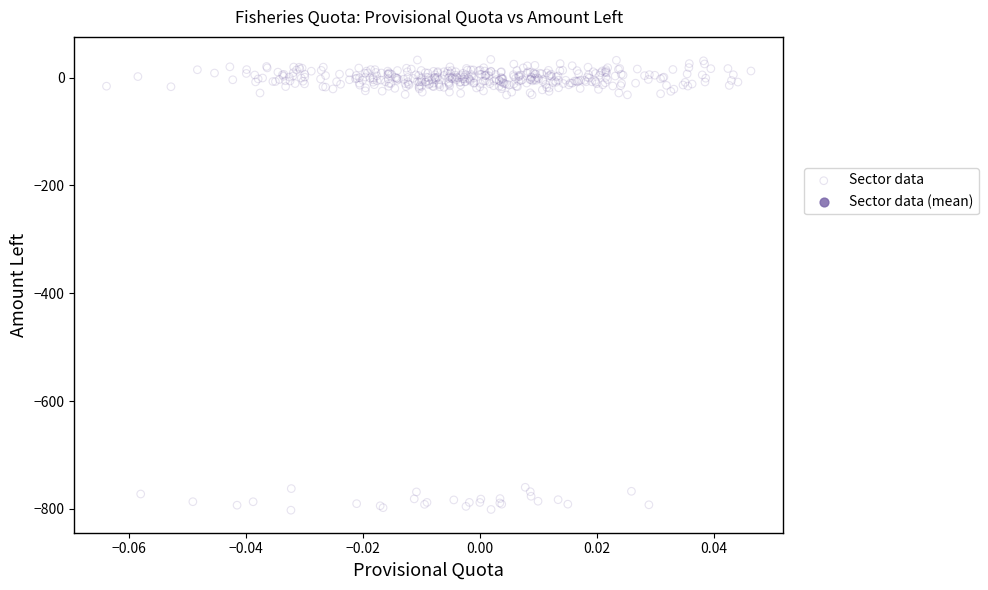

What is the range of Y values (max minus min)?

836.3